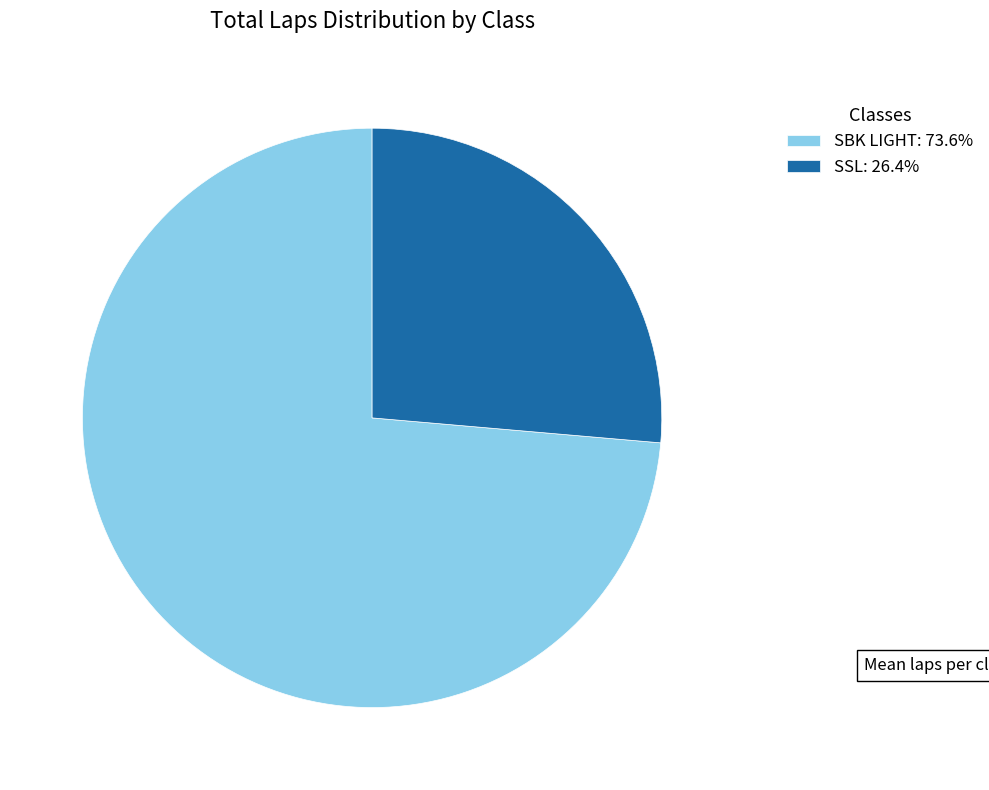

How many slices are in this pie chart?

2